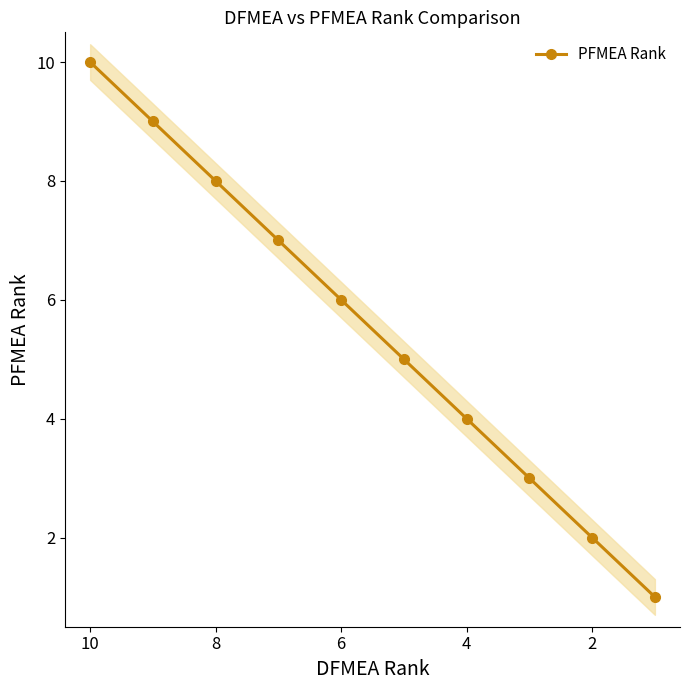

How many data points are less than 6?

5